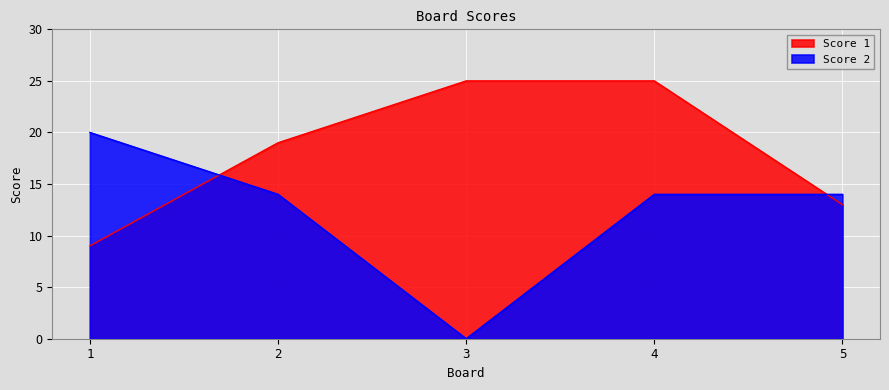

Which label corresponds to the largest value in the chart?

3